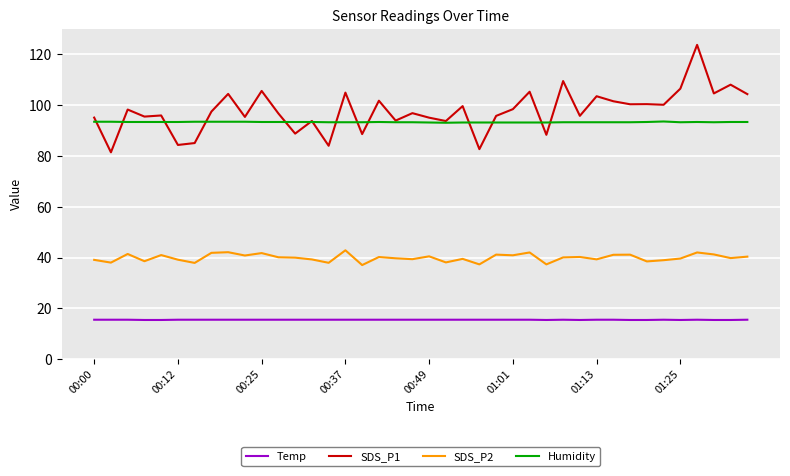

What is the minimum value for Temp?

15.4